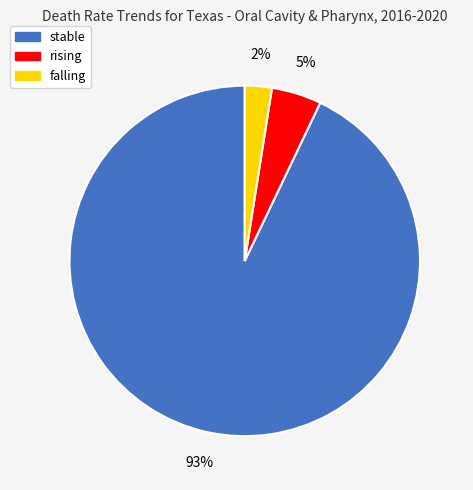

Does stable account for over 50% of the chart?

Yes